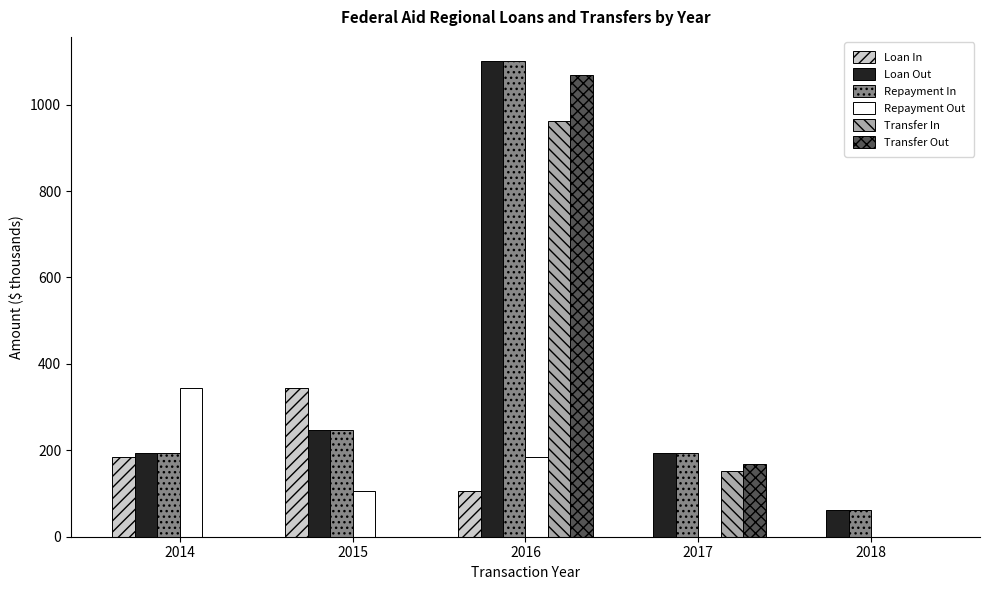

At which category is the sum across all series the highest?

2016